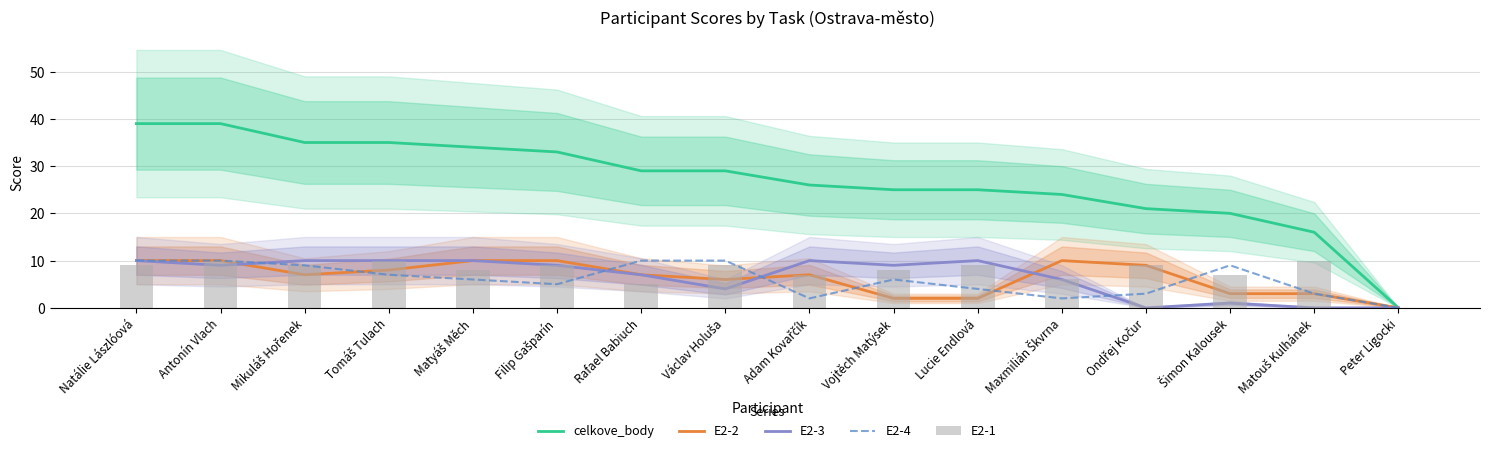

What is the average value of the E2-3 series?

7